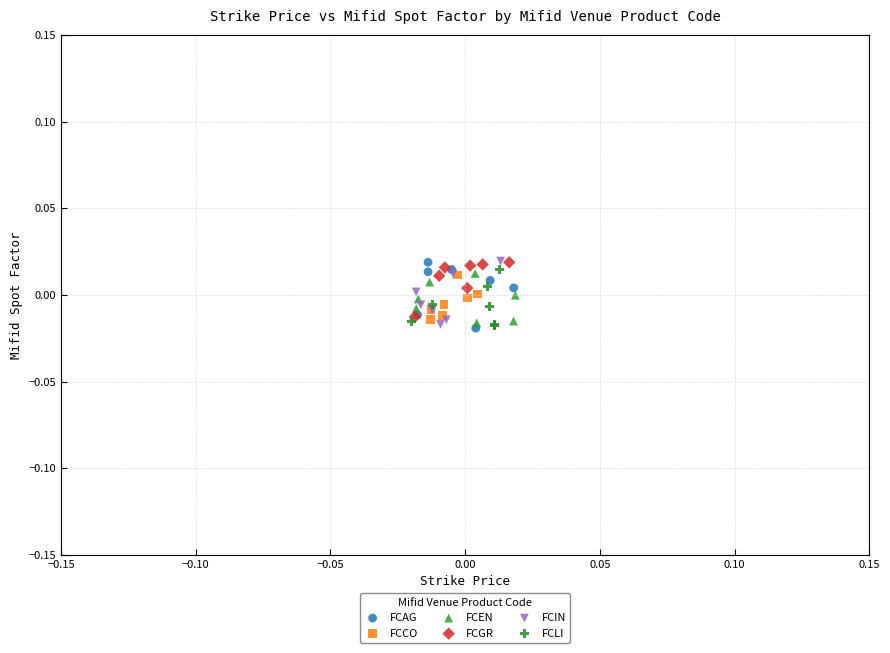

What are all the series names shown in the legend?

FCAG, FCCO, FCEN, FCGR, FCIN, FCLI